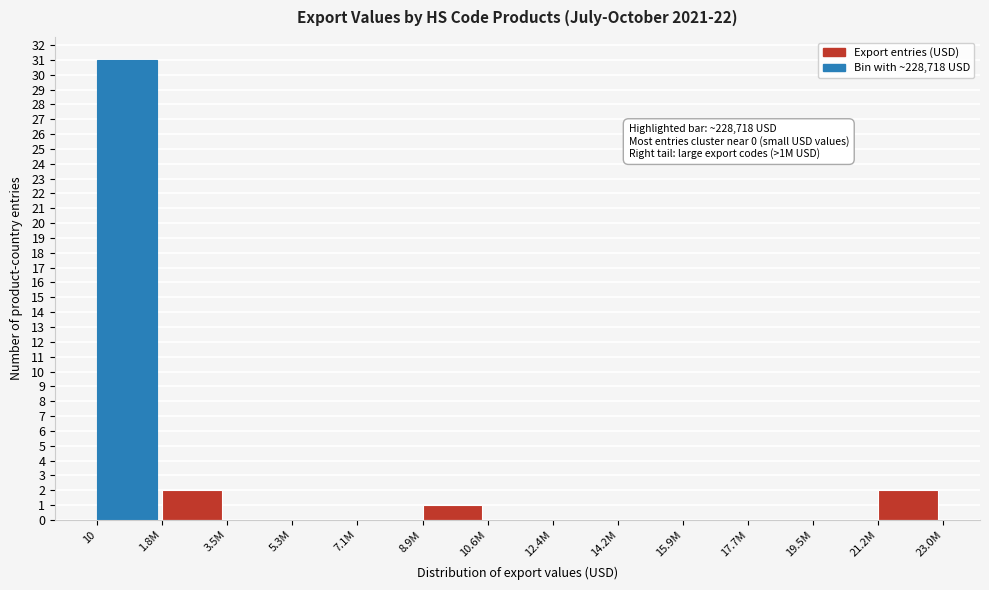

Reading left to right, extract all data points from this chart.

10=31	1.8M=2	3.5M=0	5.3M=0	7.1M=0	8.9M=1	10.6M=0	12.4M=0	14.2M=0	15.9M=0	17.7M=0	19.5M=0	21.2M=2